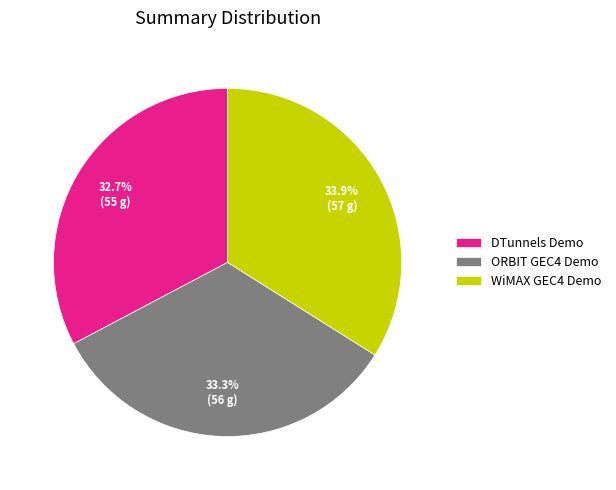

To the nearest percent, what portion does DTunnels Demo represent?

33%